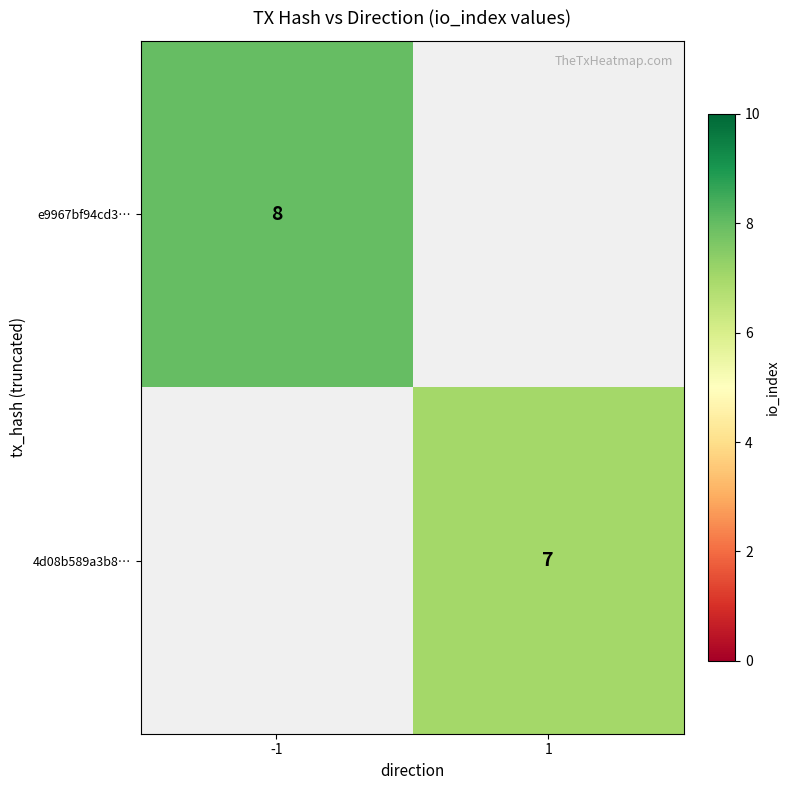

Is the value of e9967bf94cd3… at -1 greater than the value of 4d08b589a3b8… at 1?

Yes